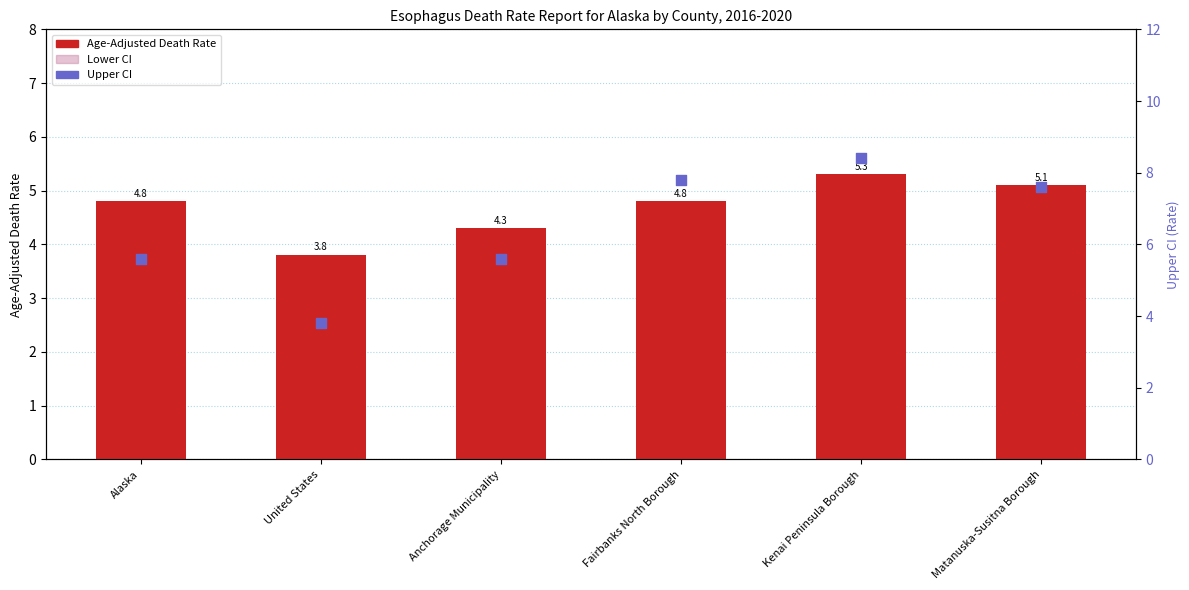

What is the total value across all series at United States?

11.4